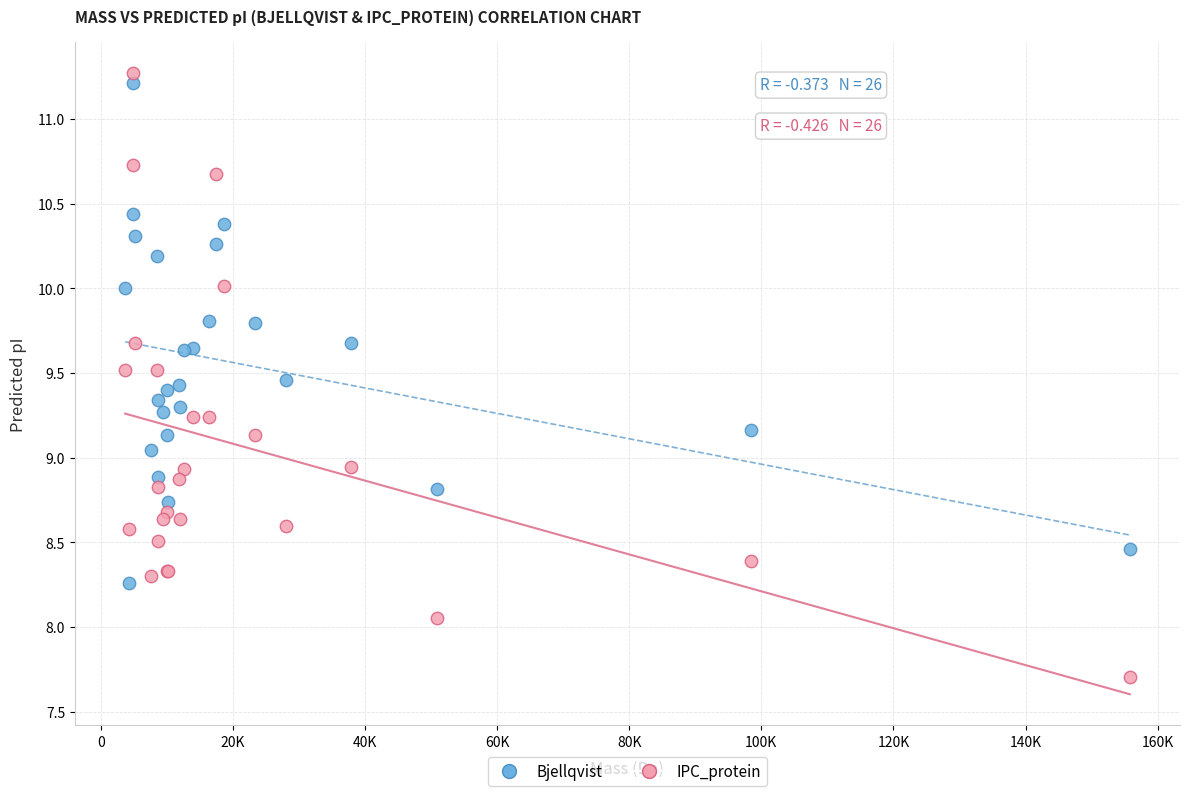

What is the X range (max minus min) for the scatter plot?

152060.7